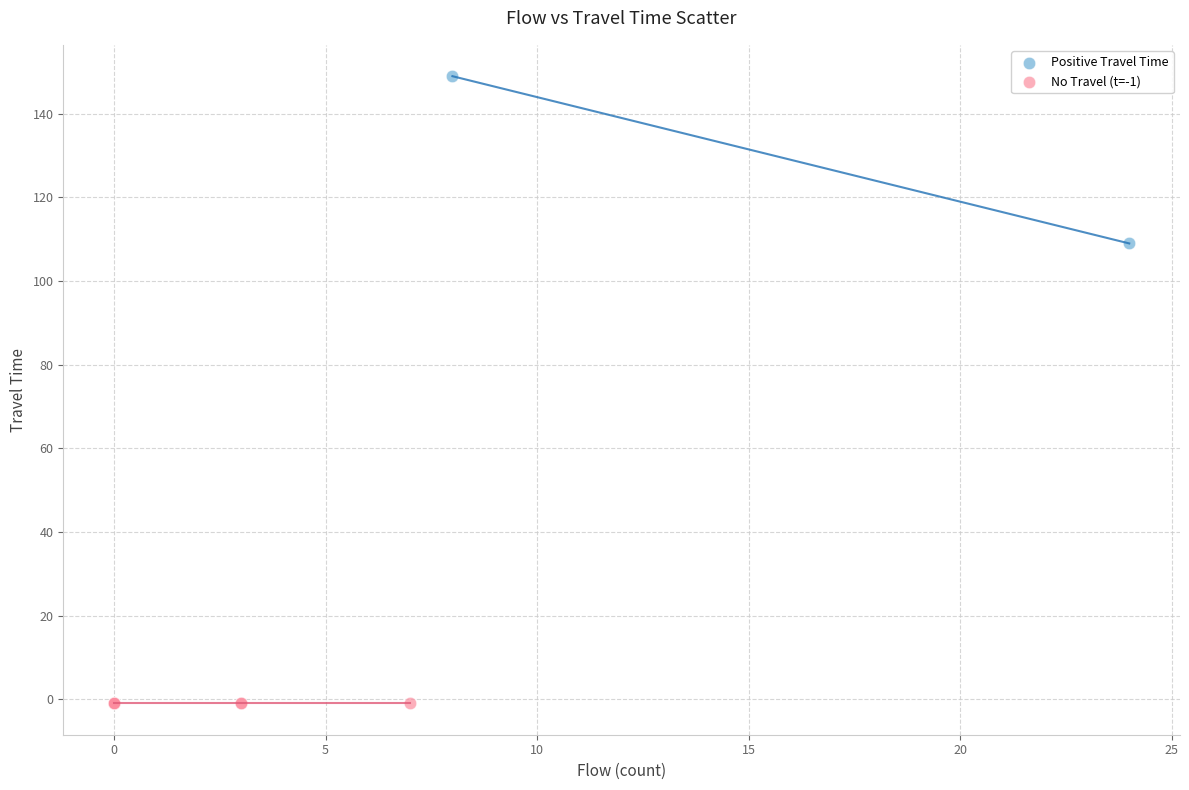

What are all the series names shown in the legend?

Positive Travel Time, No Travel (t=-1)